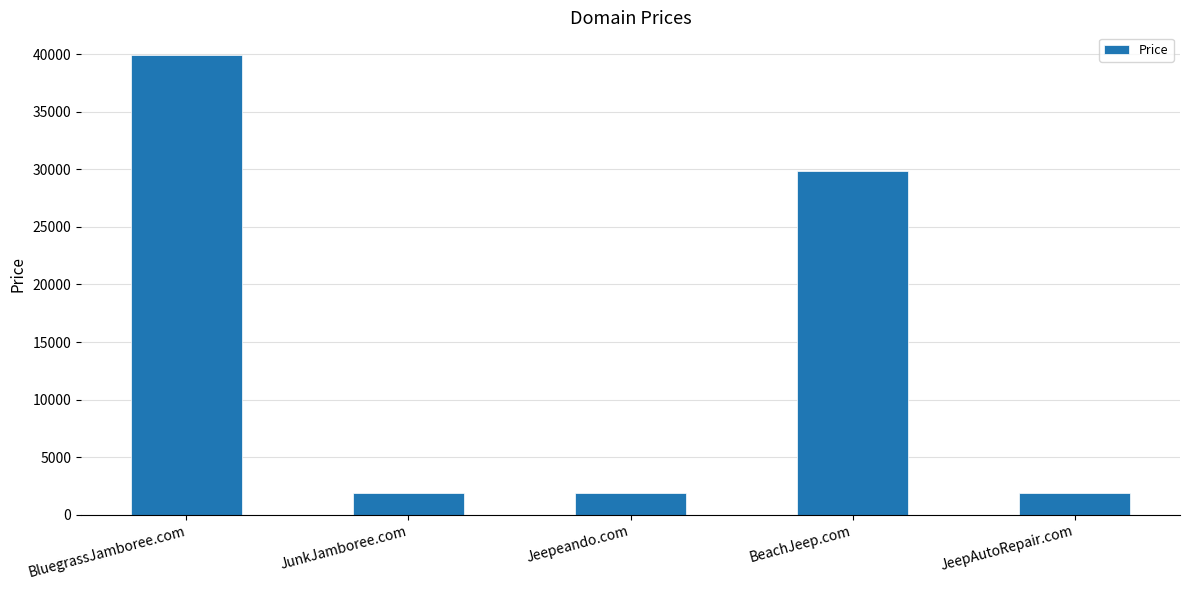

What is the ratio of the value at BeachJeep.com to the value at JunkJamboree.com?

15.8